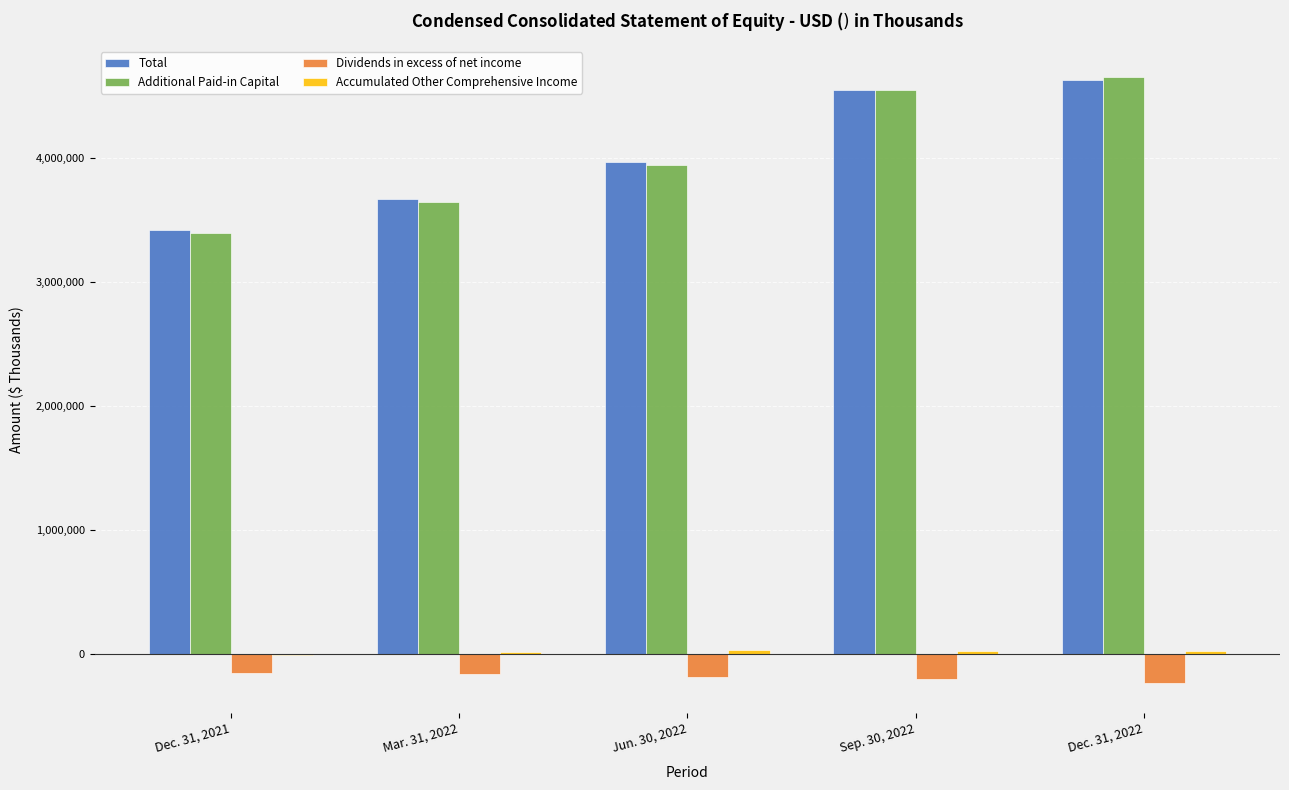

What is the maximum value for Total?

4630390